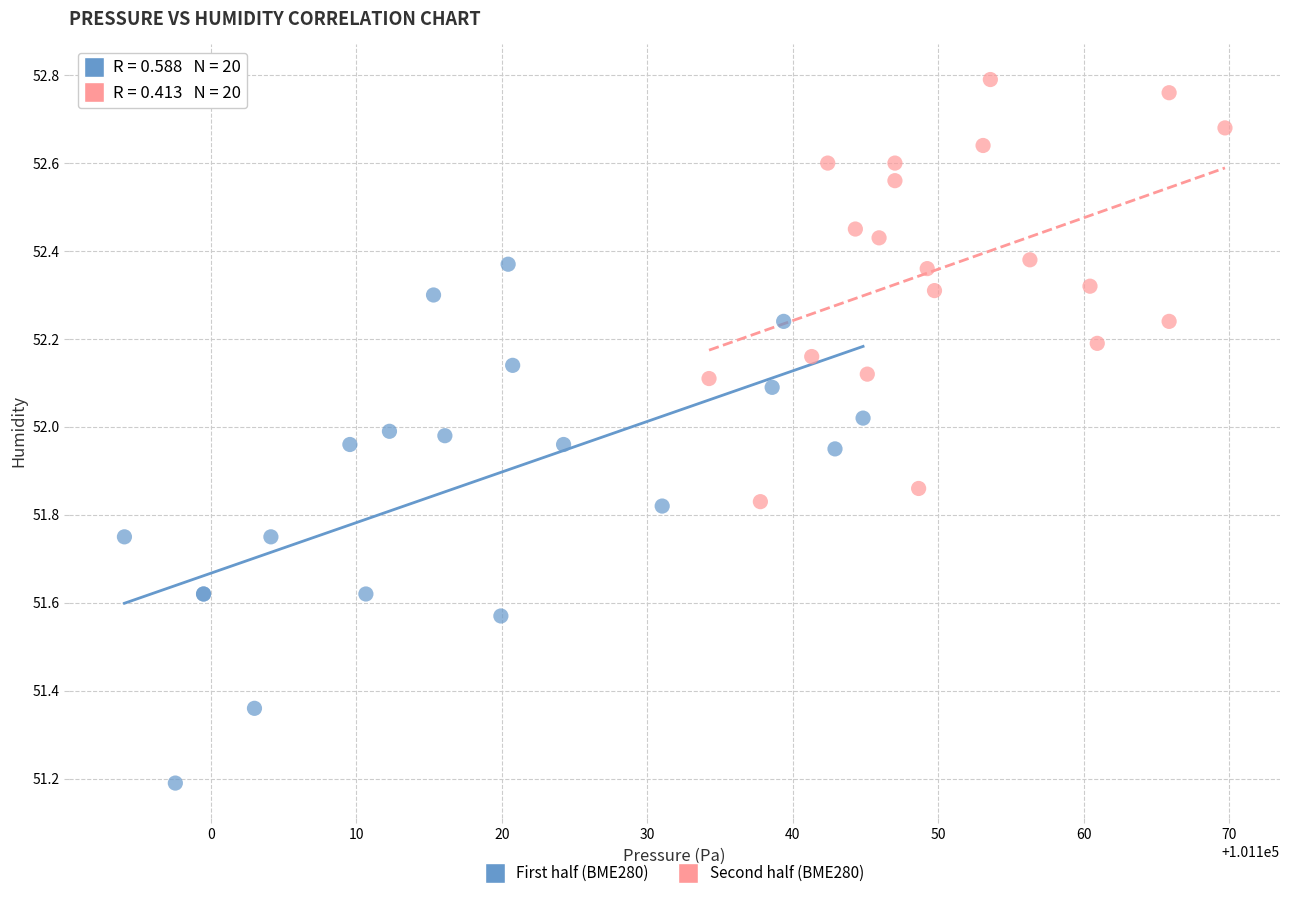

Which series has the largest Y range (max minus min)?

First half (BME280)